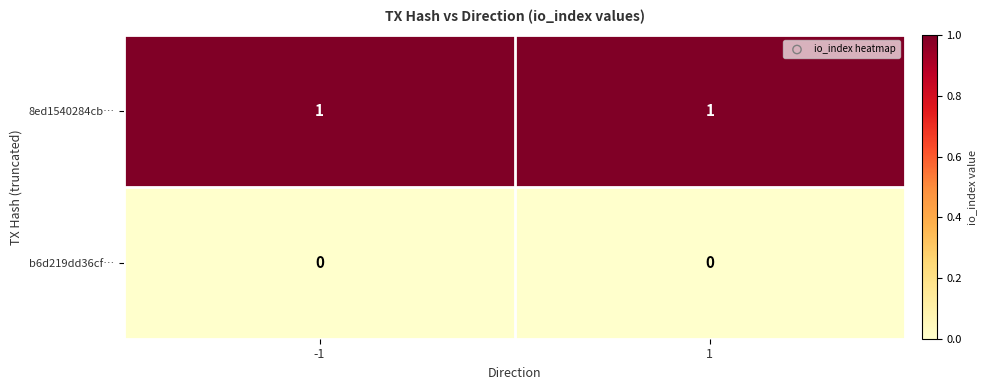

Which series has the largest total across all categories?

8ed1540284cb…